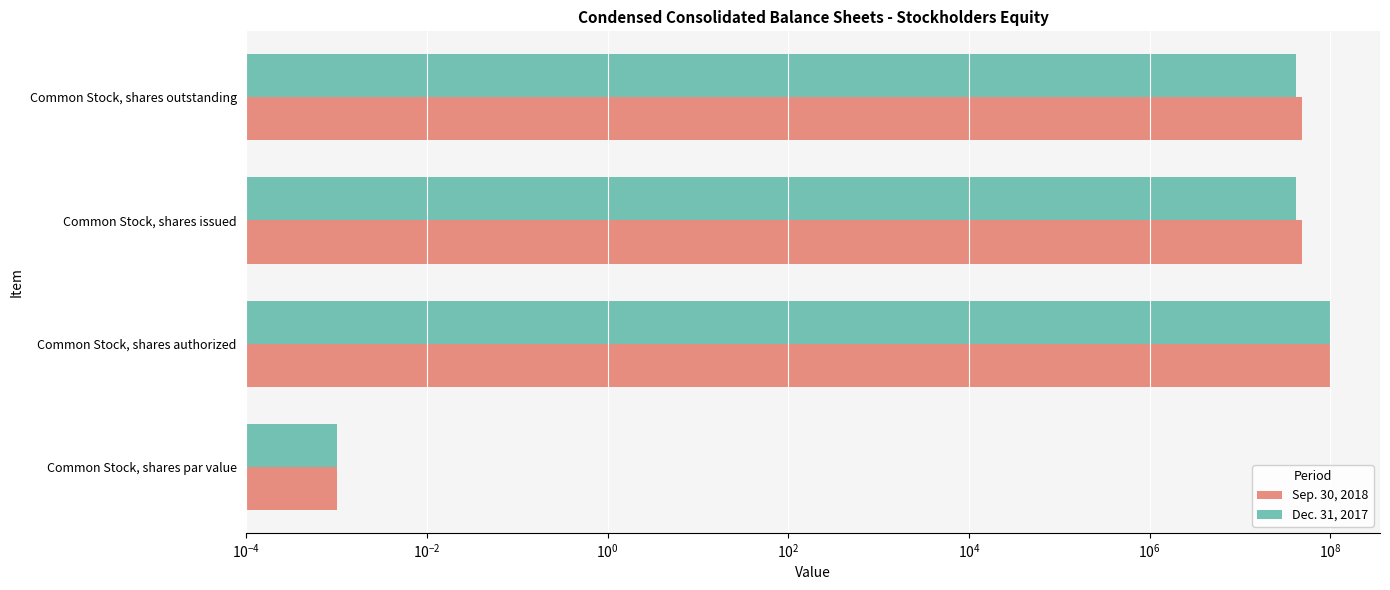

Between Common Stock, shares par value and Common Stock, shares outstanding, which series saw the biggest shift?

Sep. 30, 2018